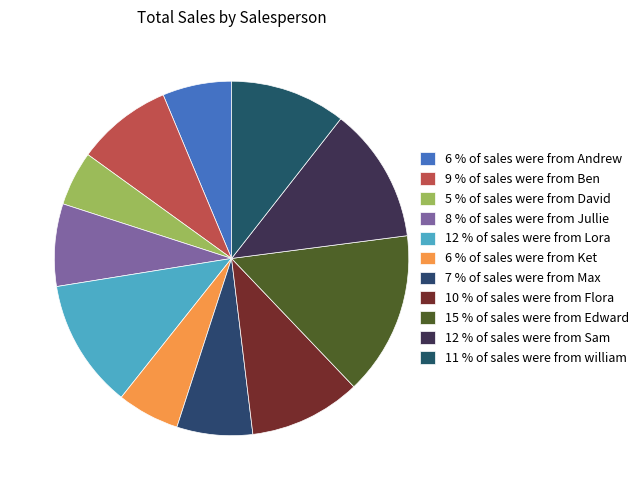

Which category has the biggest portion of the pie?

15 % of sales were from Edward